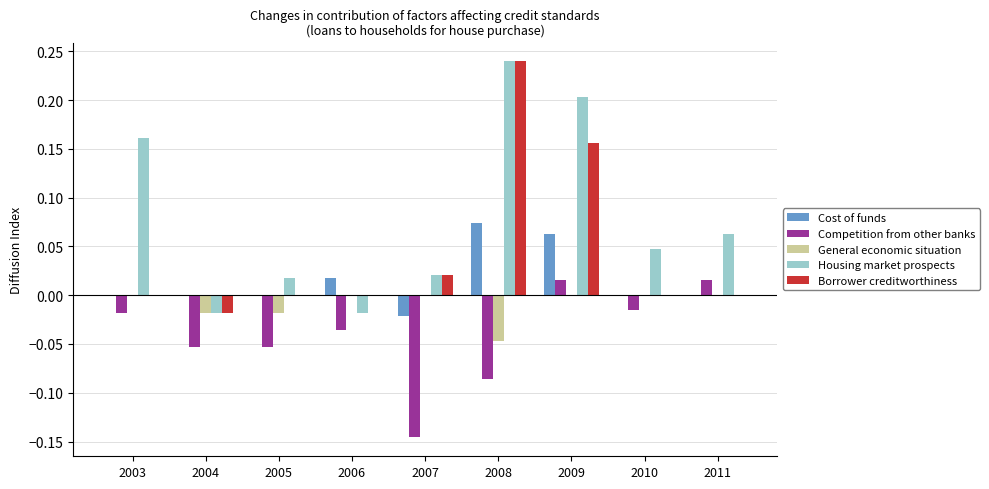

How many General economic situation values are between 0 and 1?

6